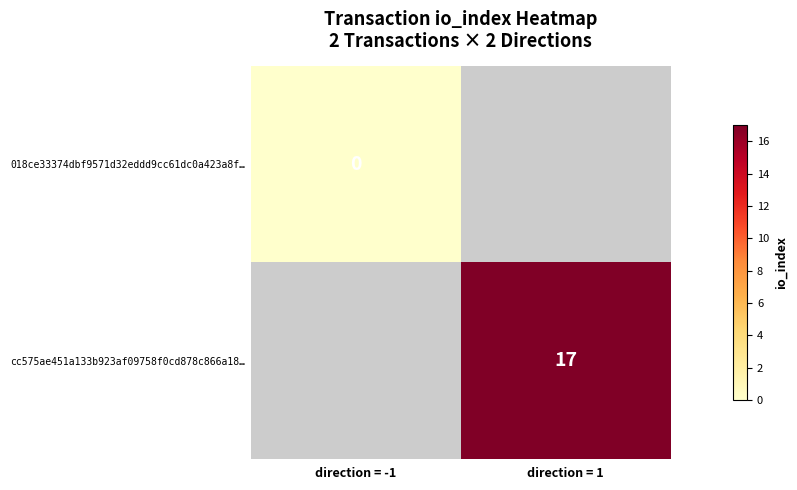

Which has a higher value, direction = -1 or direction = 1?

direction = 1